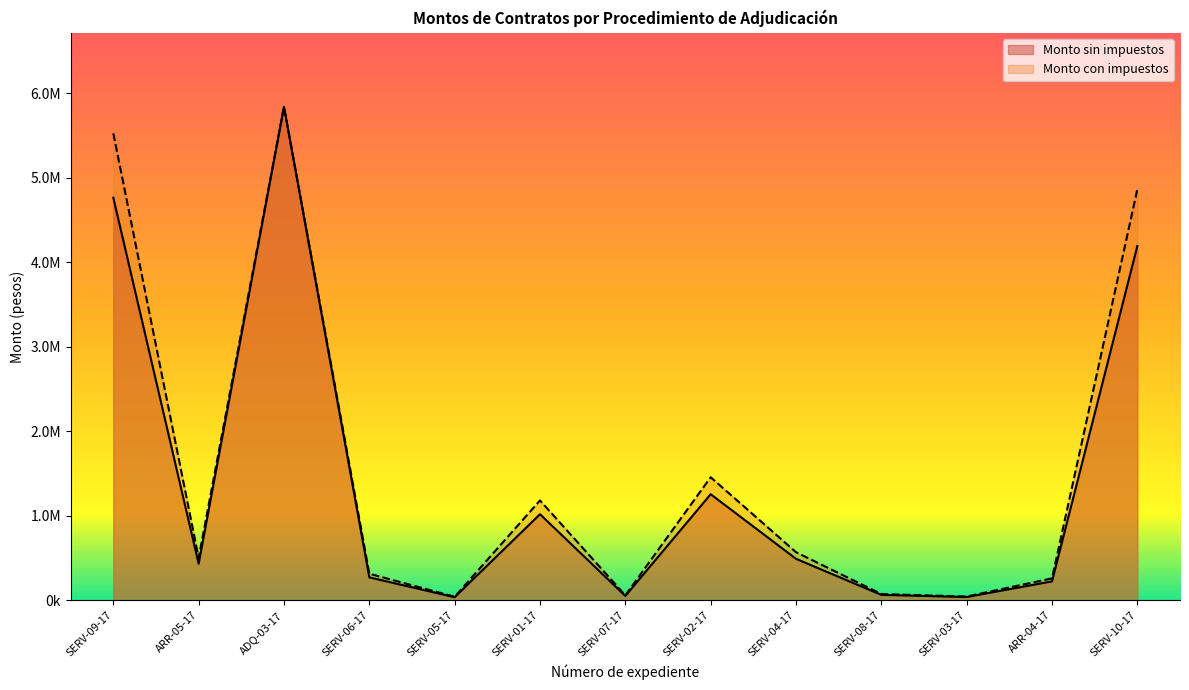

Which series changed the most between SERV-09-17 and SERV-07-17?

Monto con impuestos